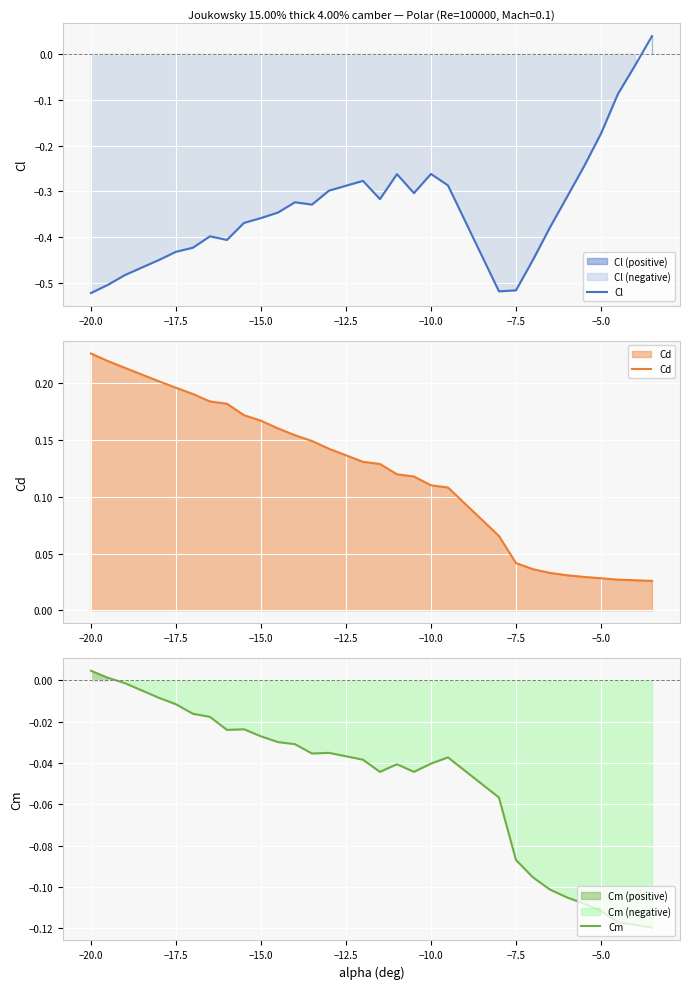

Reading left to right, extract all data points from this chart.

Cl: -0.5	-0.5	-0.5	-0.4	-0.4	-0.4	-0.4	-0.4	-0.4	-0.4	-0.3	-0.3	-0.3	-0.3	-0.3	-0.3	-0.3	-0.3	-0.3	-0.3	-0.5	-0.5	-0.4	-0.4	-0.3	-0.2	-0.2	-0.1	-0.0	0.0
Cd: 0.2	0.2	0.2	0.2	0.2	0.2	0.2	0.2	0.2	0.2	0.2	0.2	0.1	0.1	0.1	0.1	0.1	0.1	0.1	0.1	0.1	0.0	0.0	0.0	0.0	0.0	0.0	0.0	0.0	0.0
Cm: 0.0	0.0	-0.0	-0.0	-0.0	-0.0	-0.0	-0.0	-0.0	-0.0	-0.0	-0.0	-0.0	-0.0	-0.0	-0.0	-0.0	-0.0	-0.0	-0.0	-0.1	-0.1	-0.1	-0.1	-0.1	-0.1	-0.1	-0.1	-0.1	-0.1